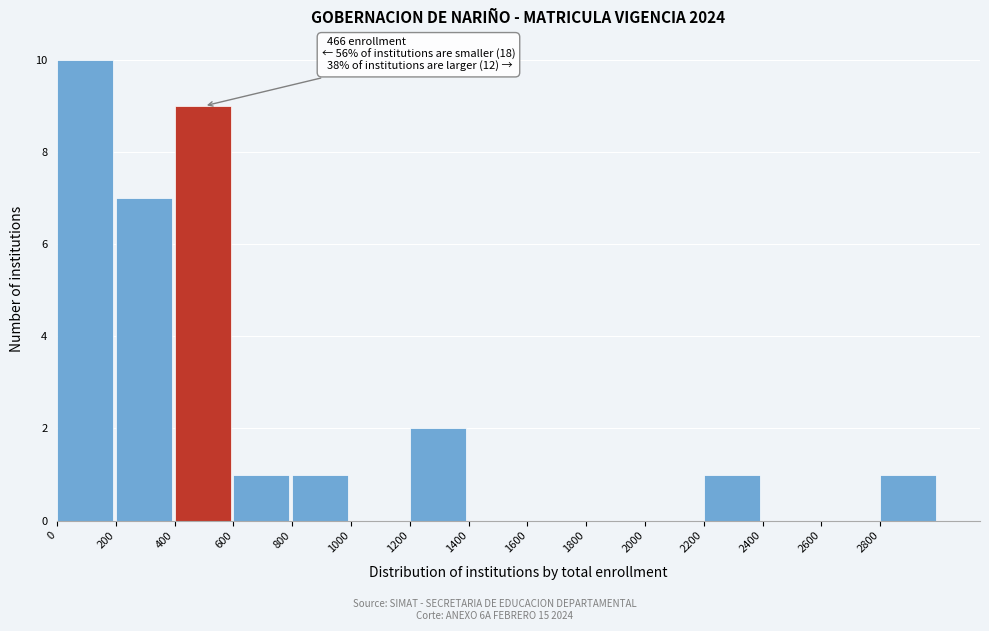

Which range on the x-axis has the tallest bar?

0 to 200